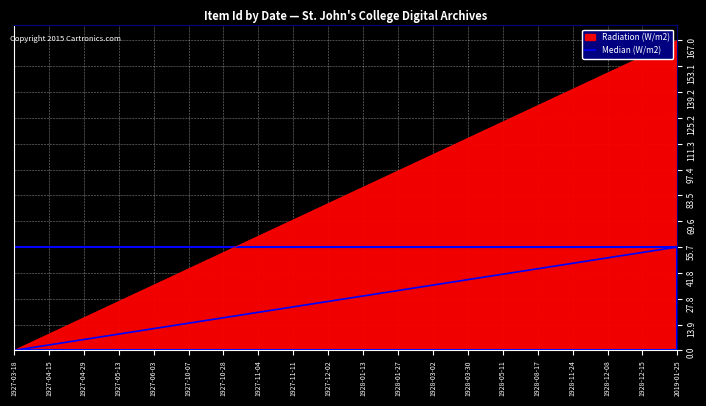

At which category is the sum across all series the highest?

2019-01-25